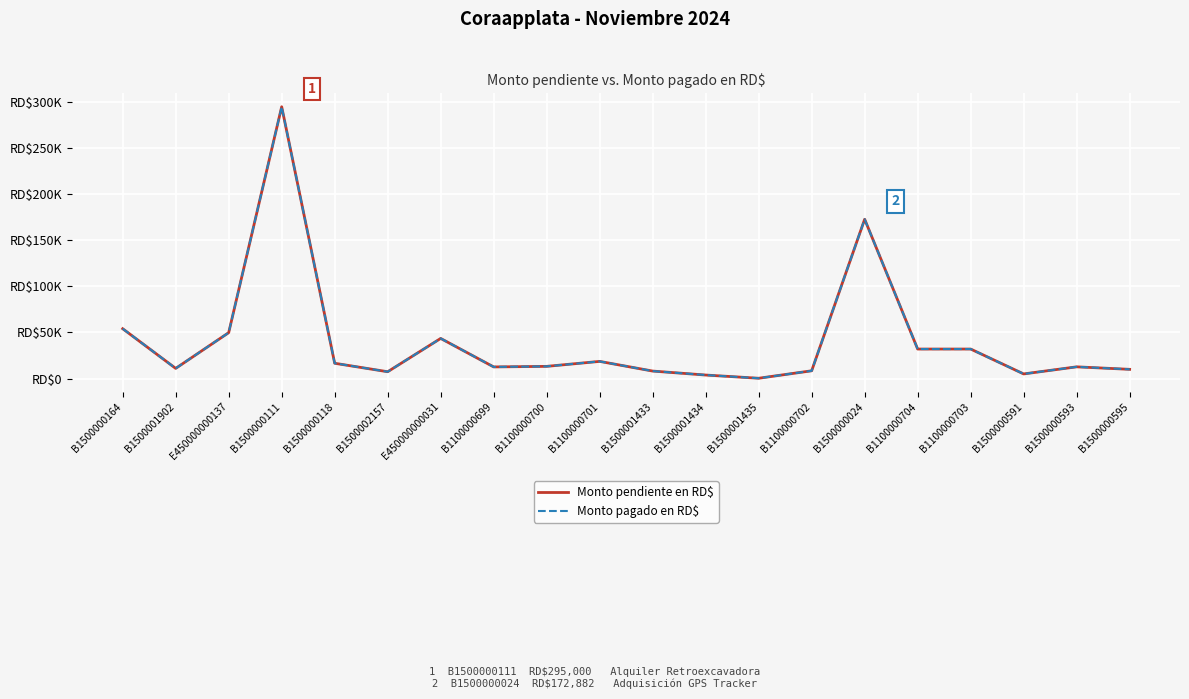

Does the chart have visible grid lines?

Yes